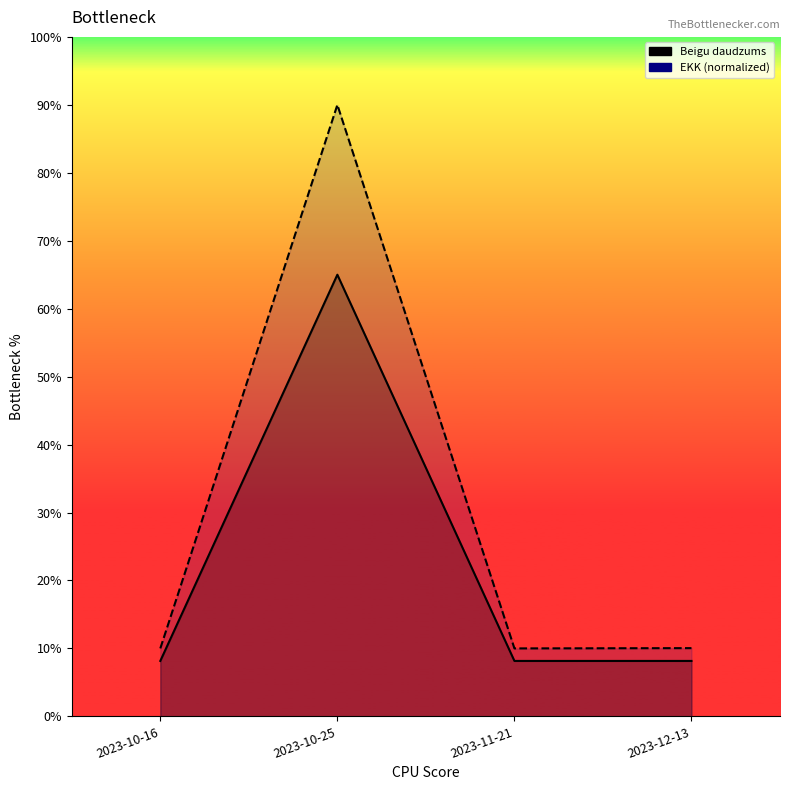

What is the total value across all series at 2023-10-16?

18.2